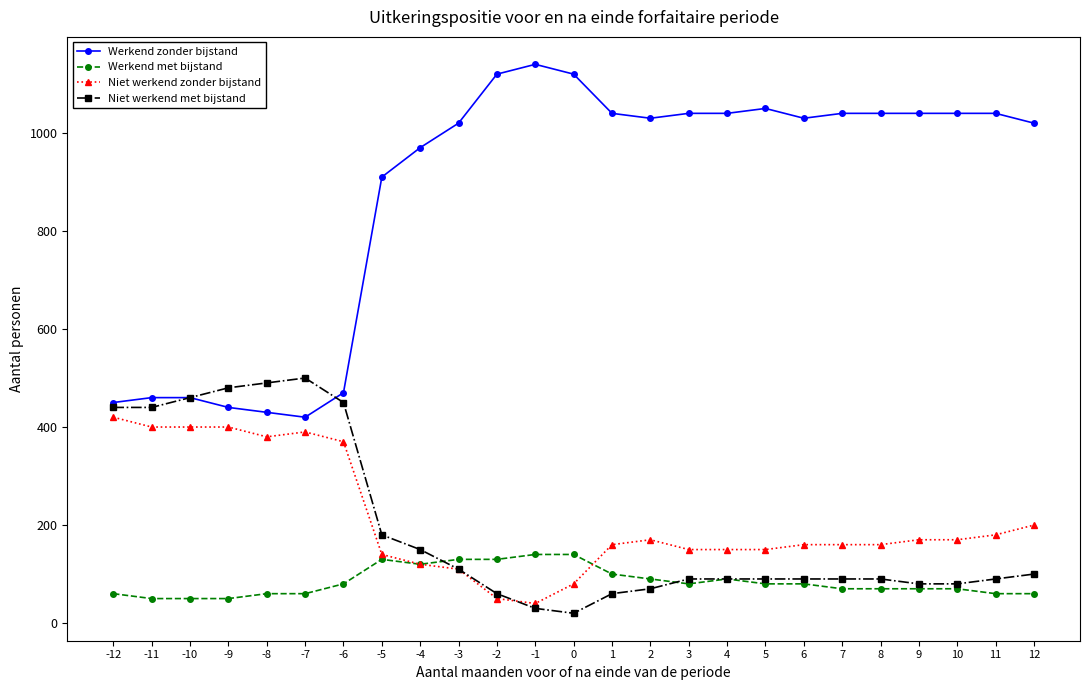

How many data points in Niet werkend met bijstand are less than 90?

7